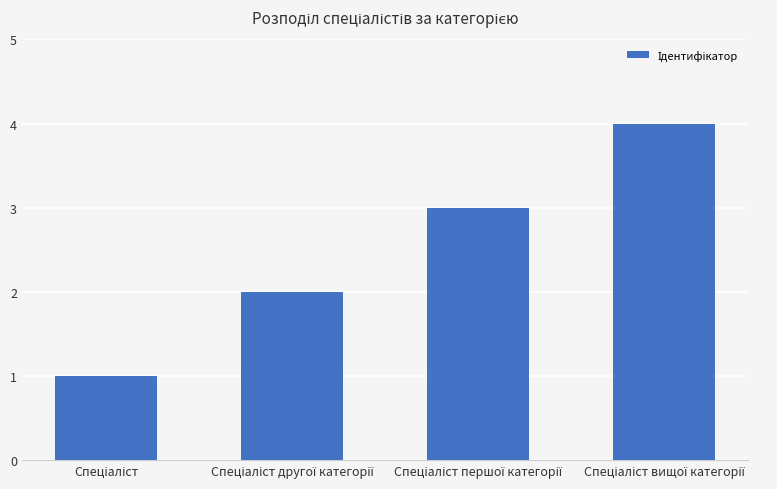

What is the sum of all values?

10